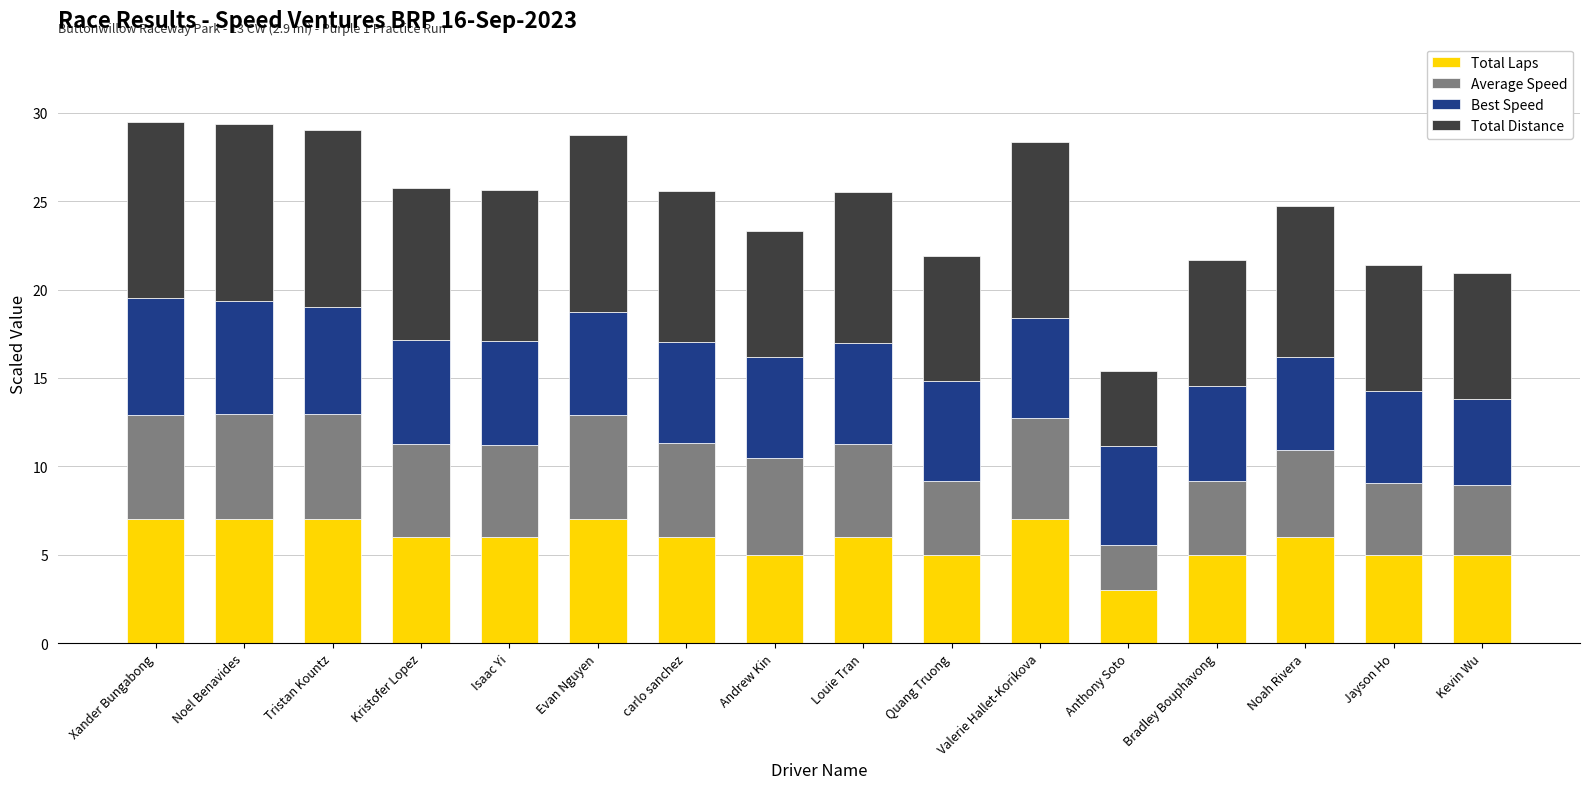

True or false: Total Laps has a value of 6.0 at Isaac Yi.

True